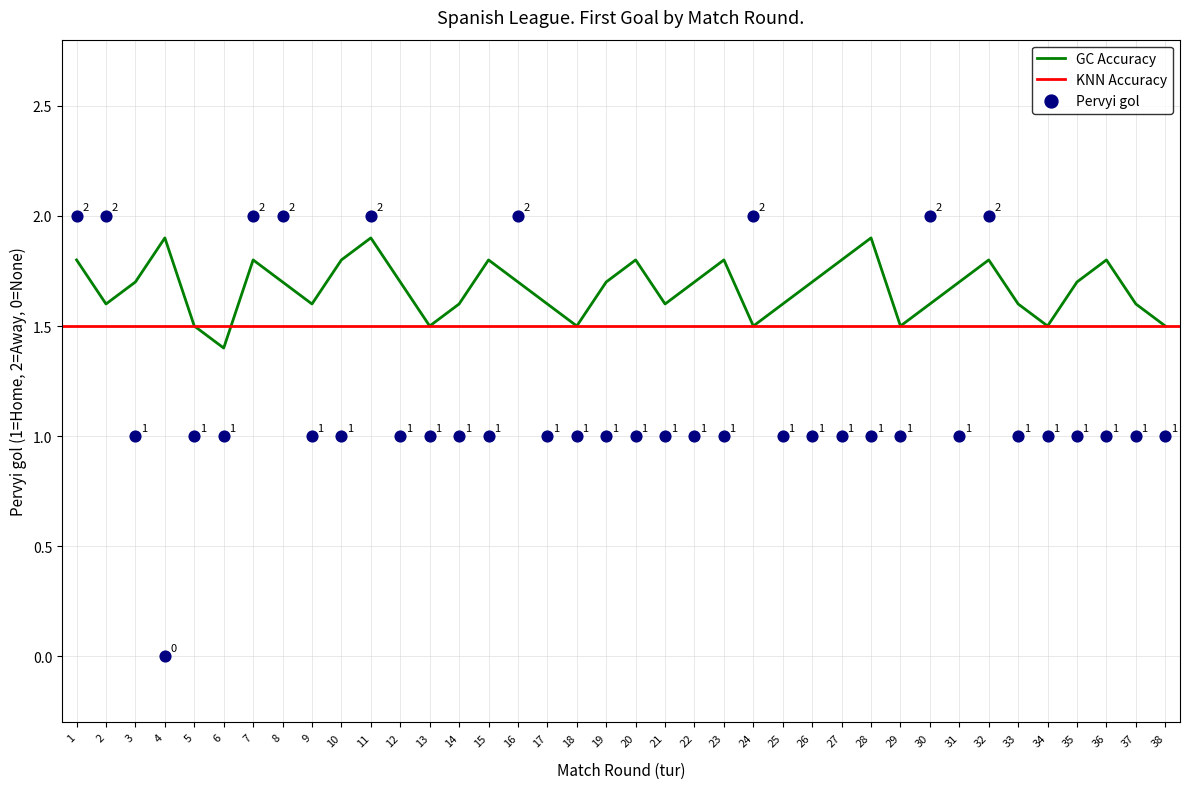

What is the change in value from 16 to 23?

-1